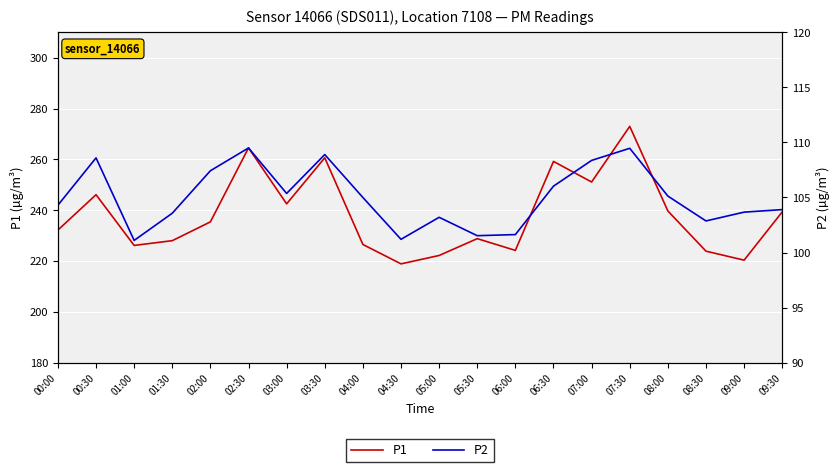

How many data points in P1 are above 235?

10